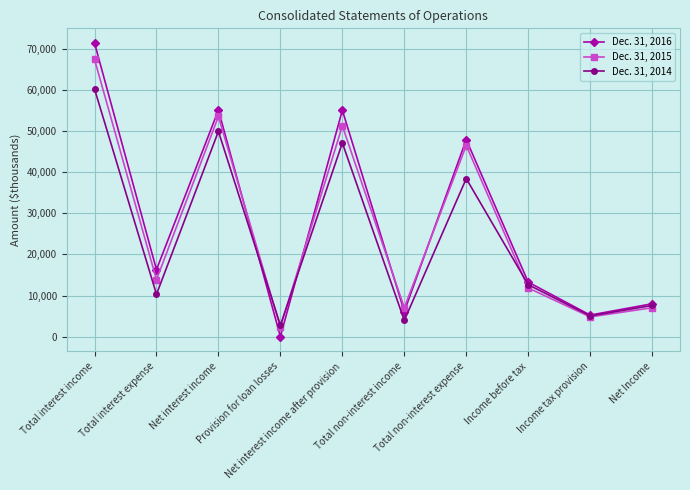

True or false: Dec. 31, 2016 has a value of 47895 at Total non-interest expense.

True